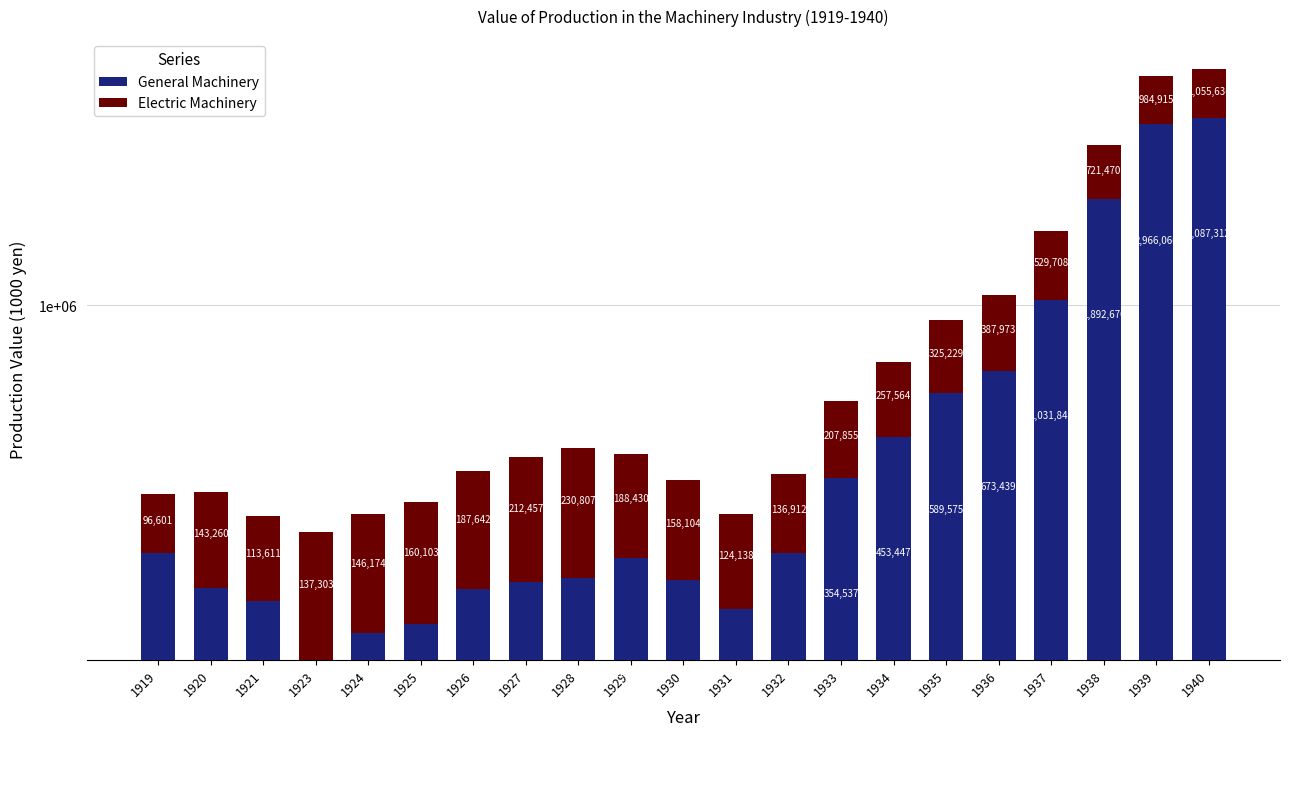

What is the value of the General Machinery bar at the 11th from the left?

191827